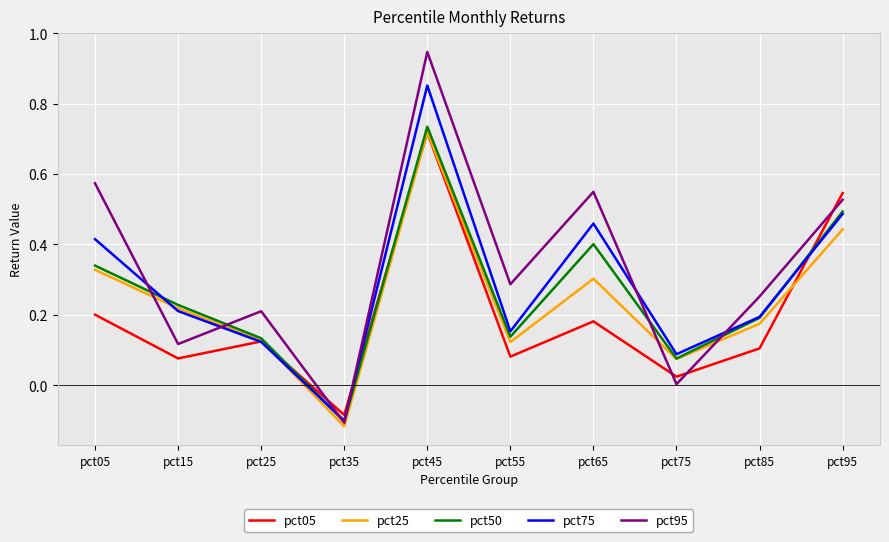

At which category does pct50 reach its first local valley?

pct35